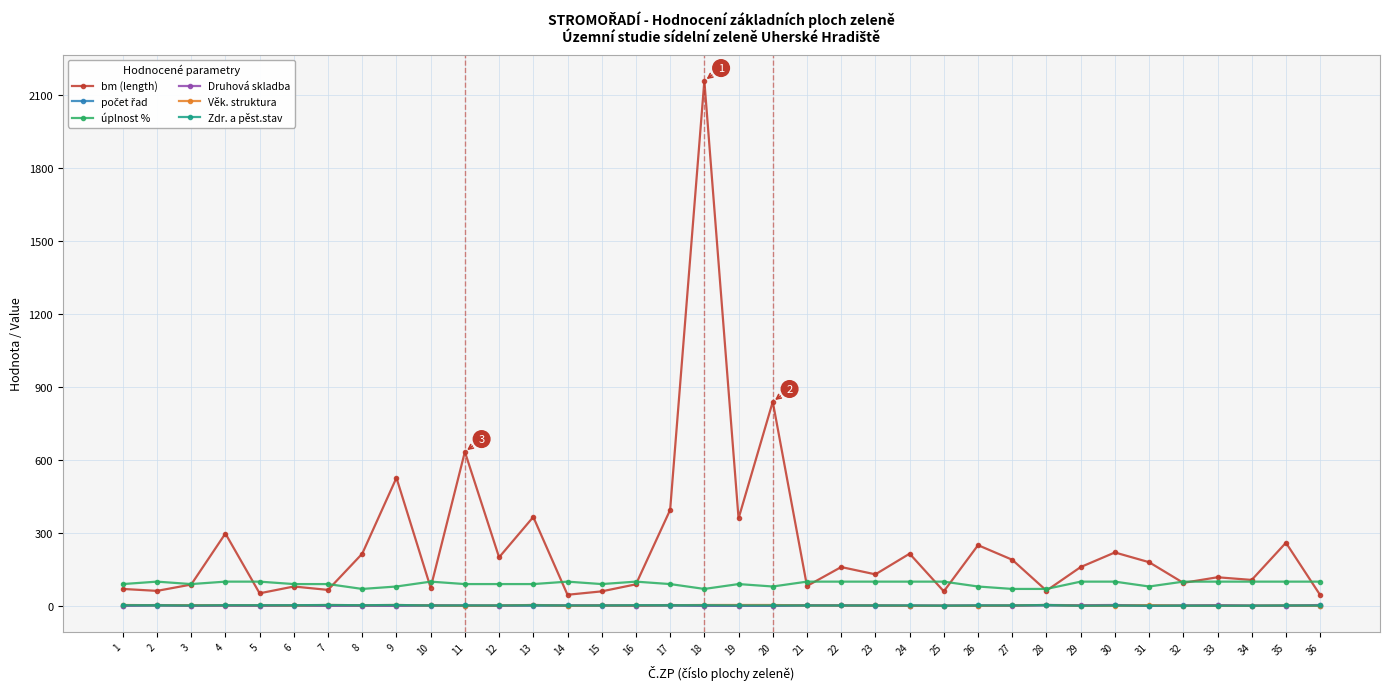

True or false: Věk. struktura and úplnost % intersect in this chart.

False